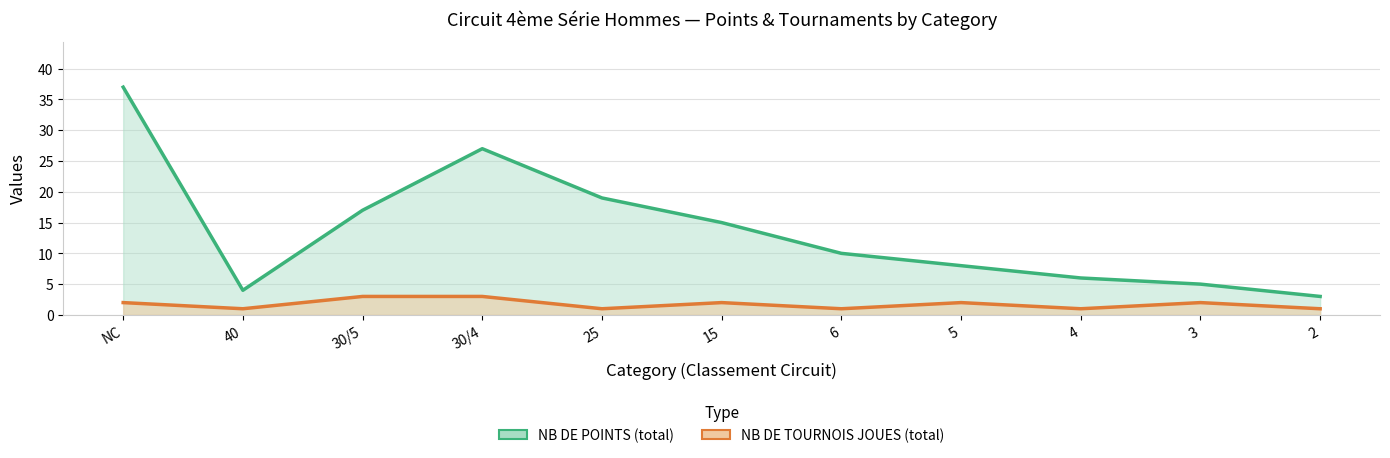

How many series are shown in this chart?

2